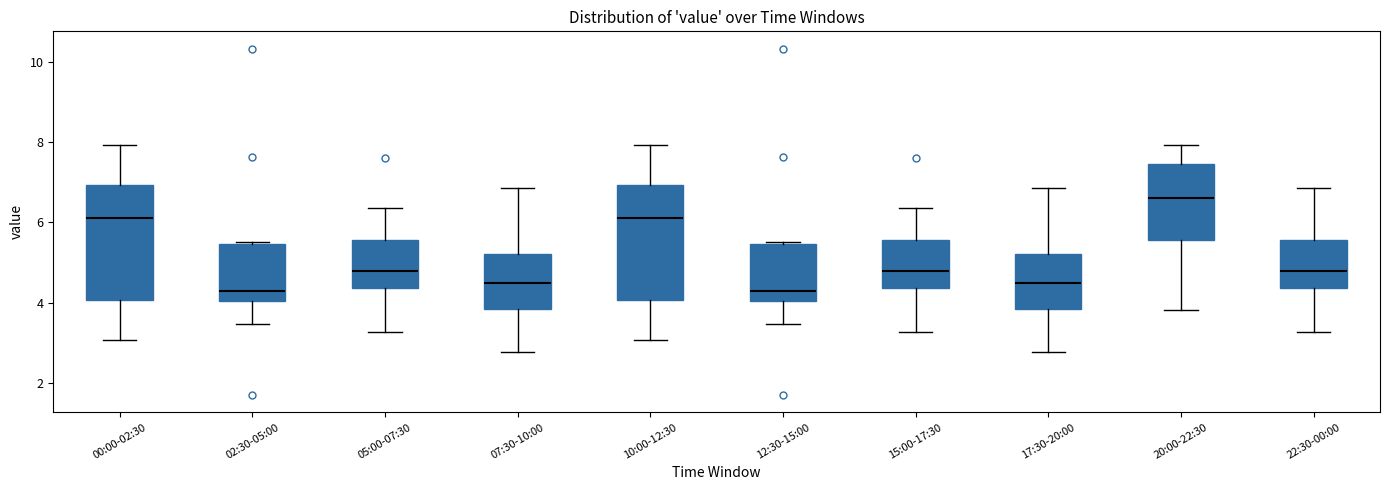

Reading left to right, transcribe this box plot: for each box, give where its median line is, the range the box spans, and where its two whiskers end, as read against the y-axis. The values are not printed on the chart, so give them approximately, as read against the axis.

00:00-02:30: median 6.2, box 4.0 to 7.0, whiskers 3.0 to 8.0
02:30-05:00: median 4.4, box 4.0 to 5.4, whiskers 3.4 to 5.6
05:00-07:30: median 4.8, box 4.4 to 5.6, whiskers 3.2 to 6.4
07:30-10:00: median 4.6, box 3.8 to 5.2, whiskers 2.8 to 6.8
10:00-12:30: median 6.2, box 4.0 to 7.0, whiskers 3.0 to 8.0
12:30-15:00: median 4.4, box 4.0 to 5.4, whiskers 3.4 to 5.6
15:00-17:30: median 4.8, box 4.4 to 5.6, whiskers 3.2 to 6.4
17:30-20:00: median 4.6, box 3.8 to 5.2, whiskers 2.8 to 6.8
20:00-22:30: median 6.6, box 5.6 to 7.4, whiskers 3.8 to 8.0
22:30-00:00: median 4.8, box 4.4 to 5.6, whiskers 3.2 to 6.8